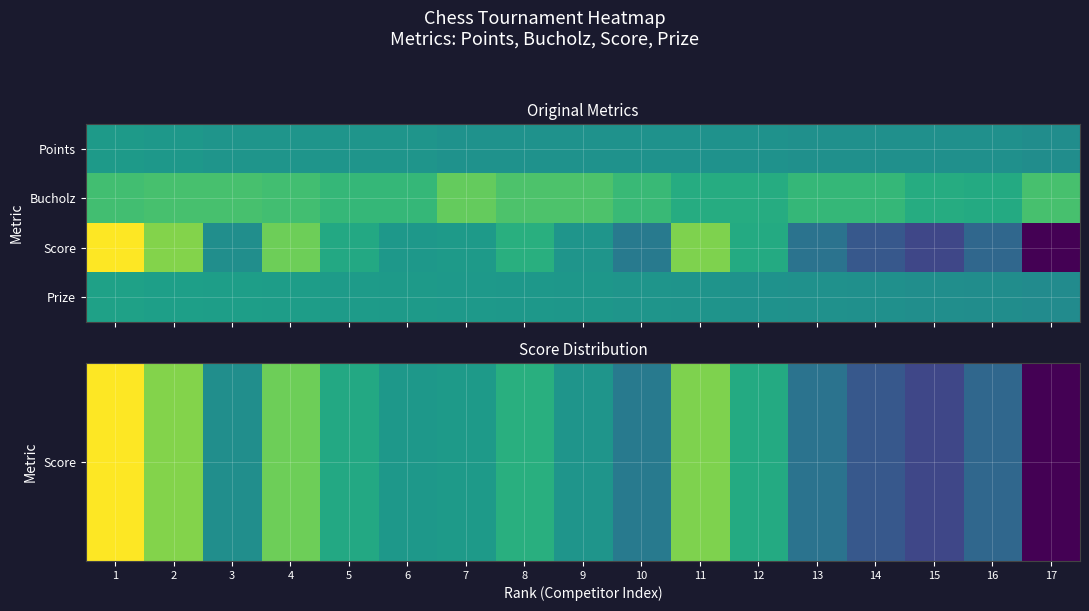

What is the minimum value shown in the chart?

-87